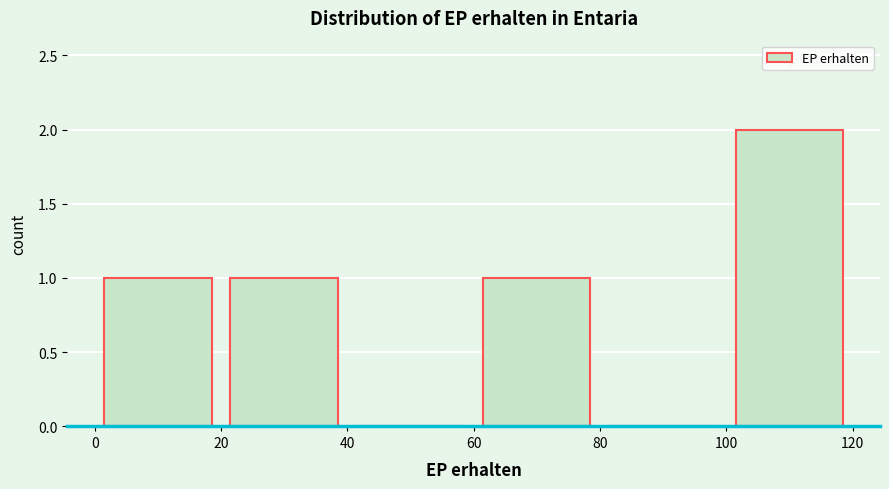

Which range on the x-axis has the tallest bar?

100 to 120